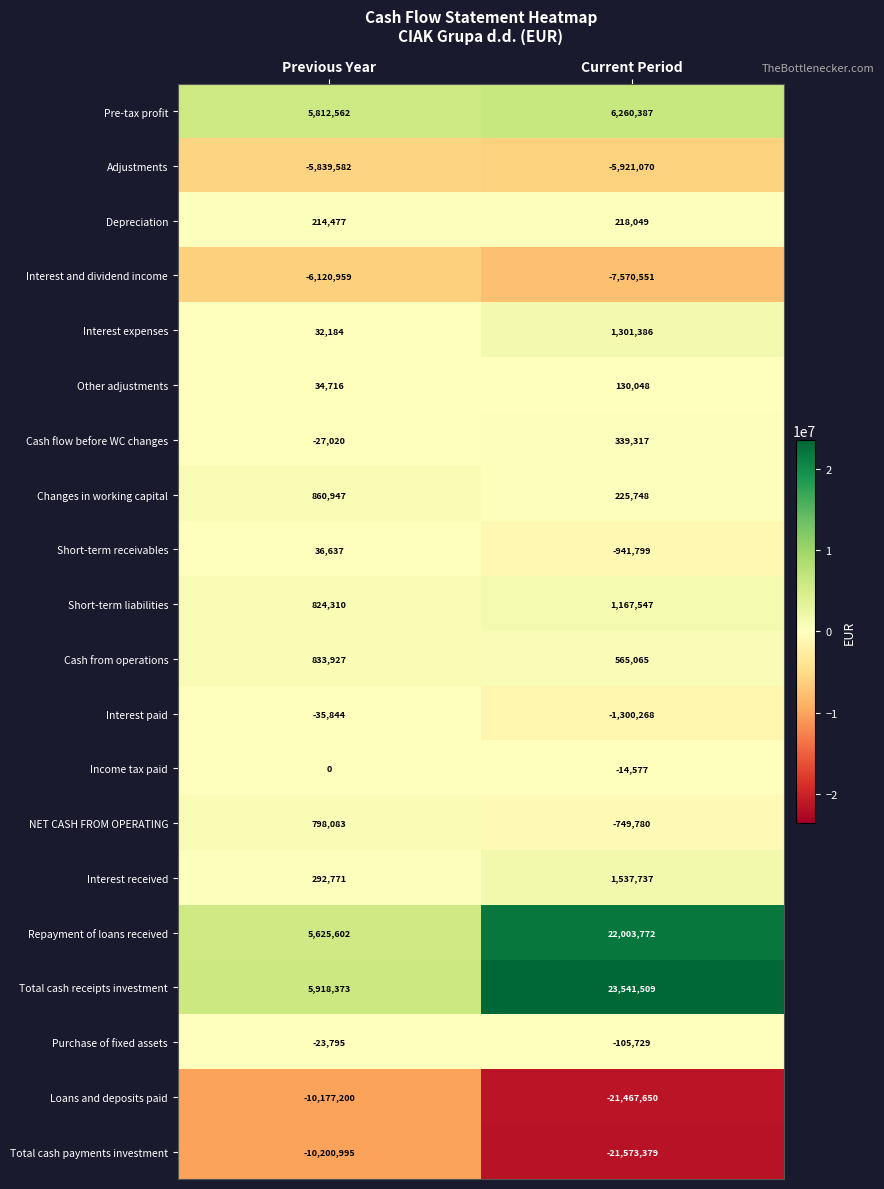

Which category has the lowest value across all series?

Current Period